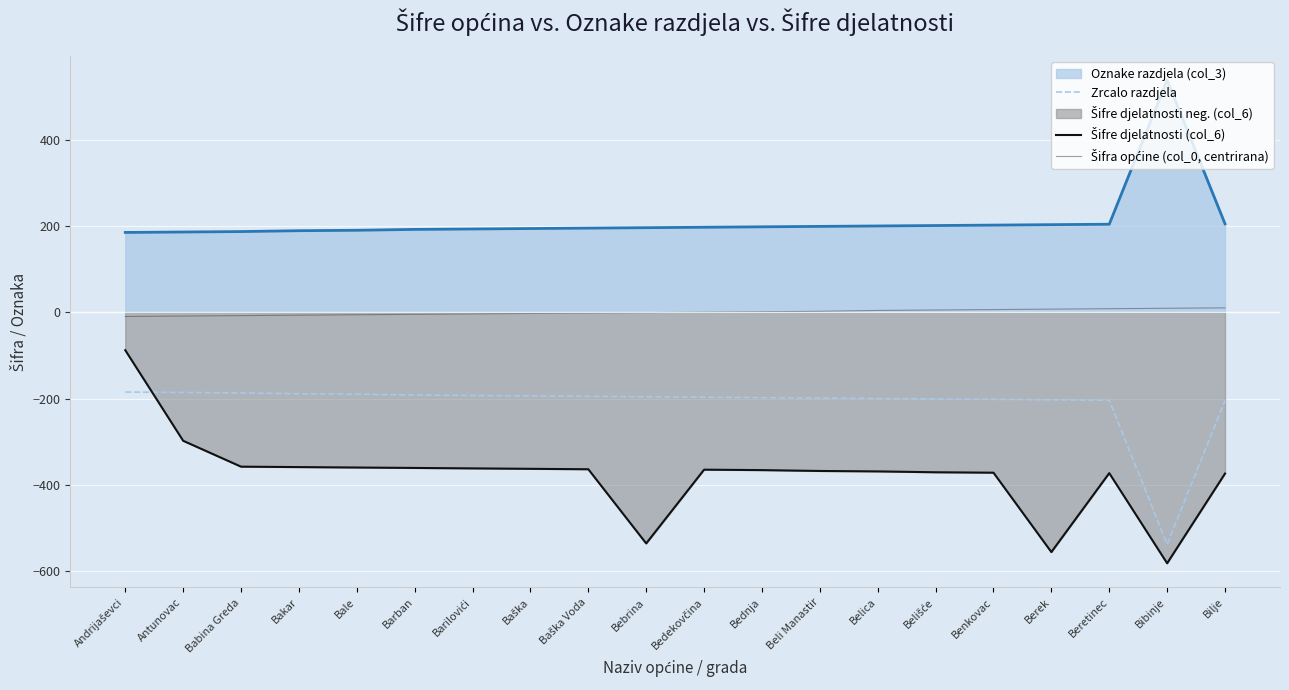

At which category does the chart reach its peak across all series?

Bibinje